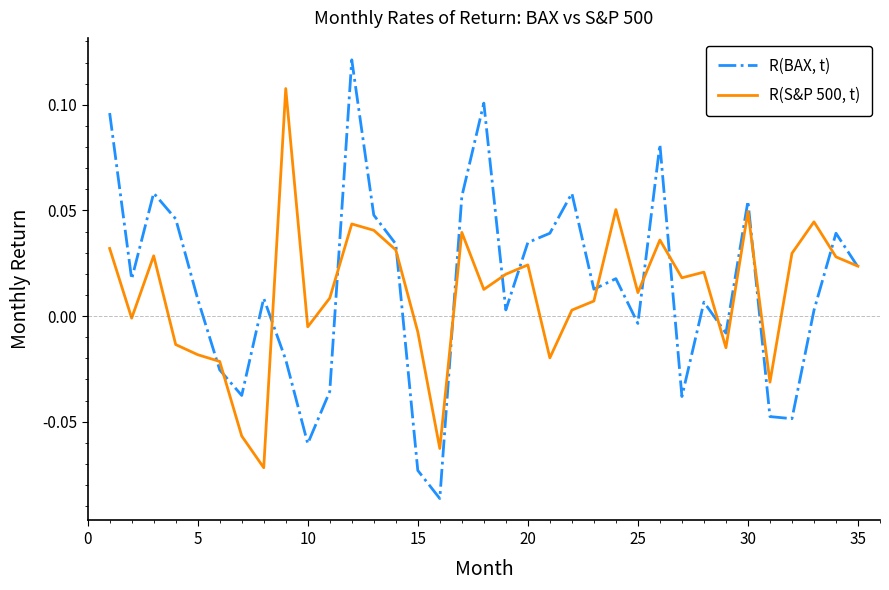

How many categories are shown in the chart?

35